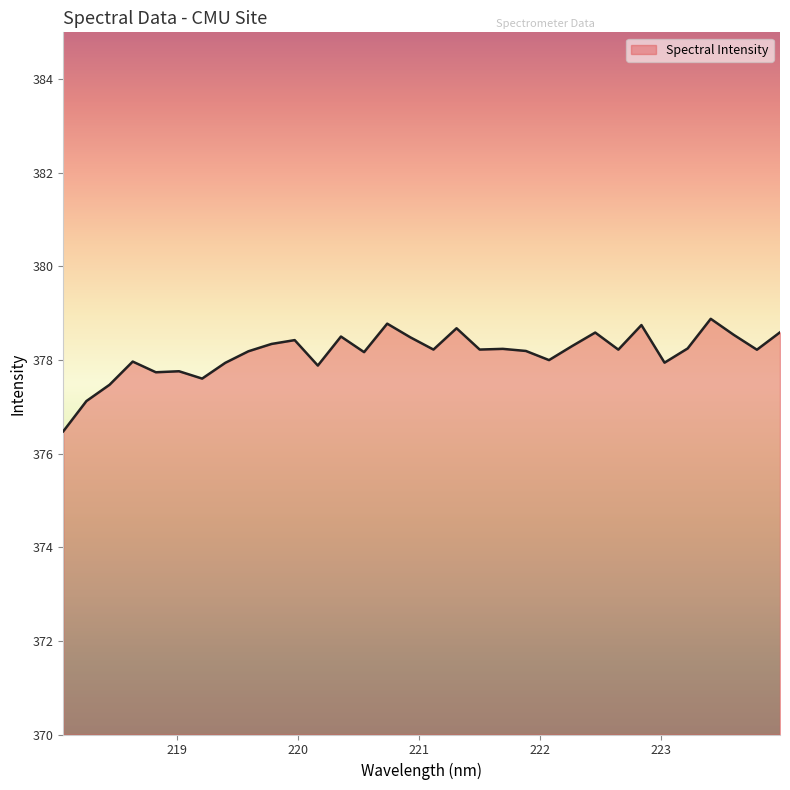

What is the minimum value shown in the chart?

376.5